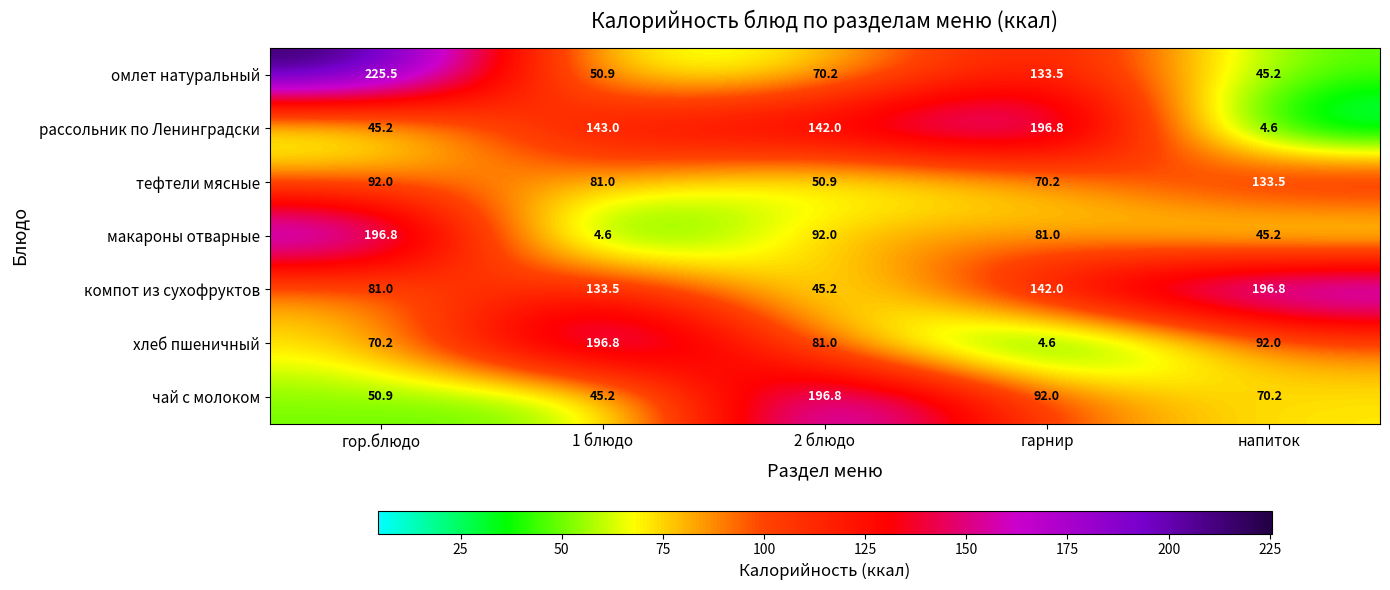

Where is компот из сухофруктов nearest to the value 121?

1 блюдо